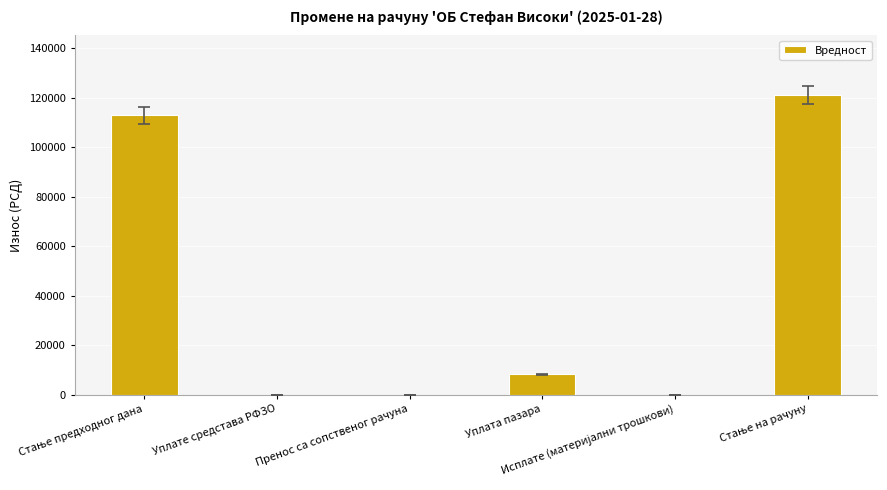

What is the change in value from Уплате средстава РФЗО to Уплата пазара?

+8150